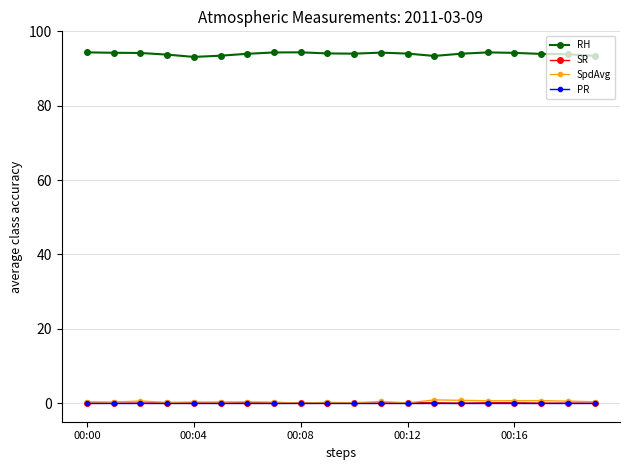

True or false: SpdAvg has more than 2 points higher than both neighbors.

True